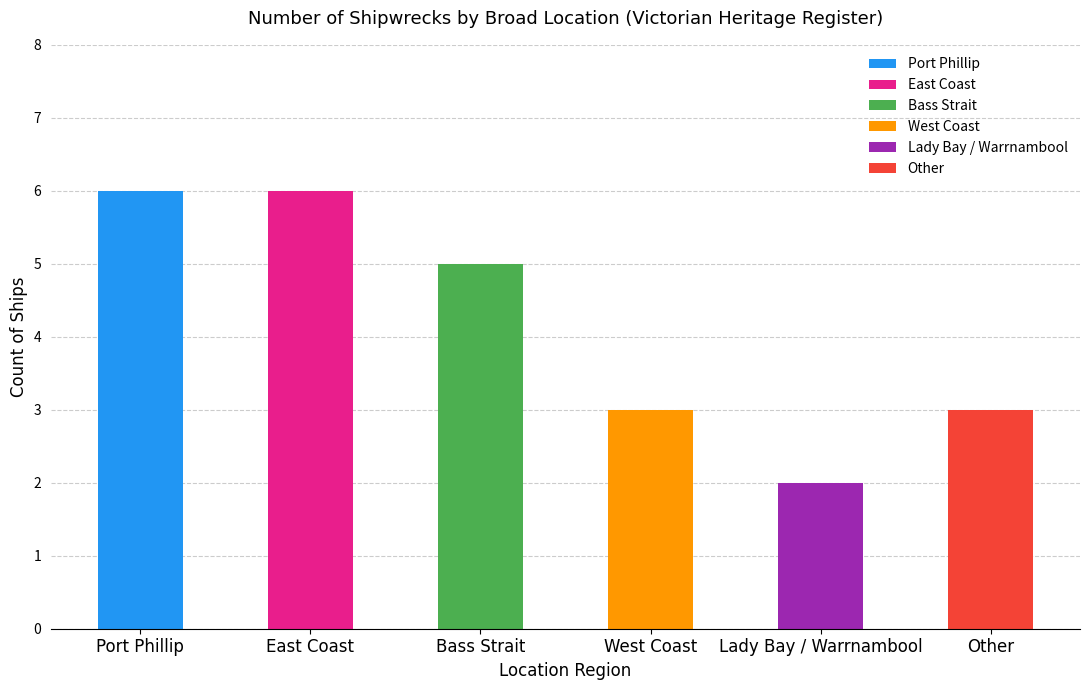

What is the label of the 2nd bar from the right?

Lady Bay / Warrnambool